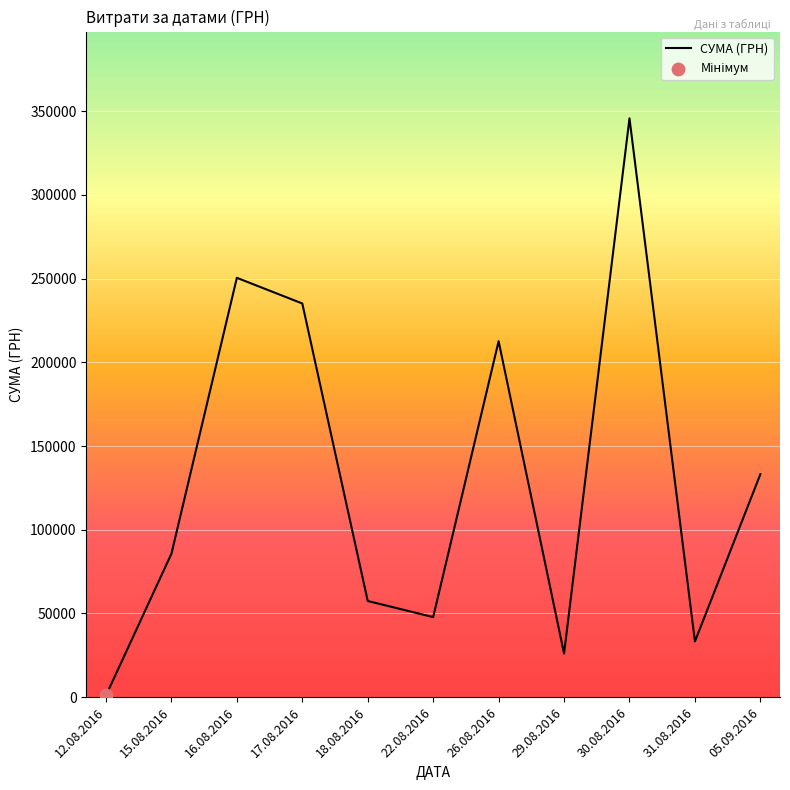

What is the change in value from 16.08.2016 to 22.08.2016?

-202623.2